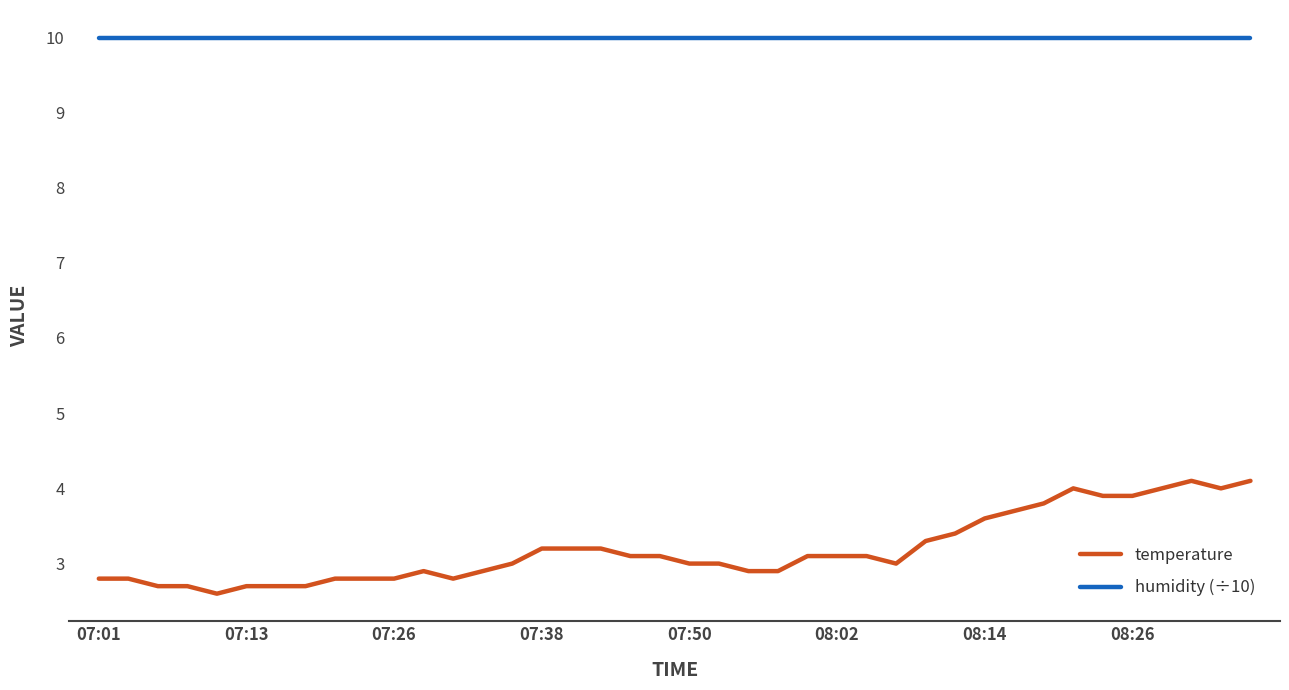

How many lines are shown in the chart?

2